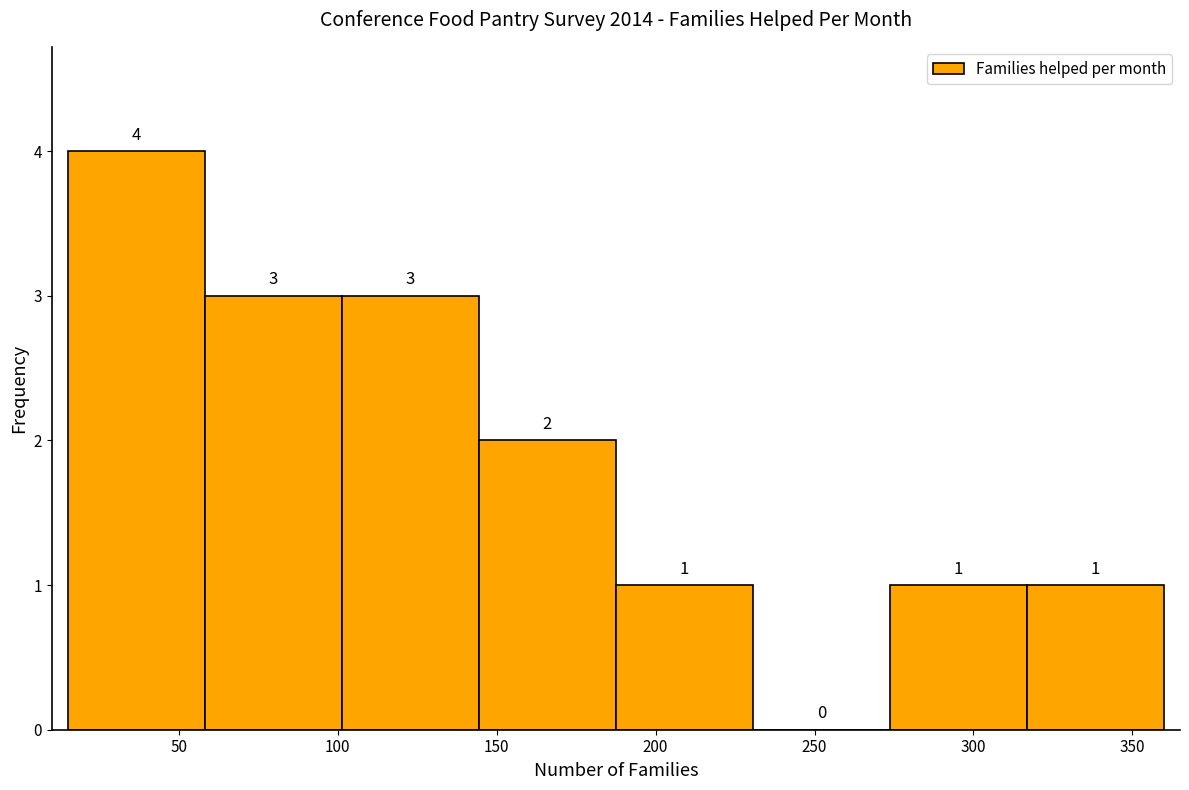

What is the height of the bar covering 275 to 315 on the x-axis? The bar edges are not printed on the chart, so give them approximately, as read against the axis.

1